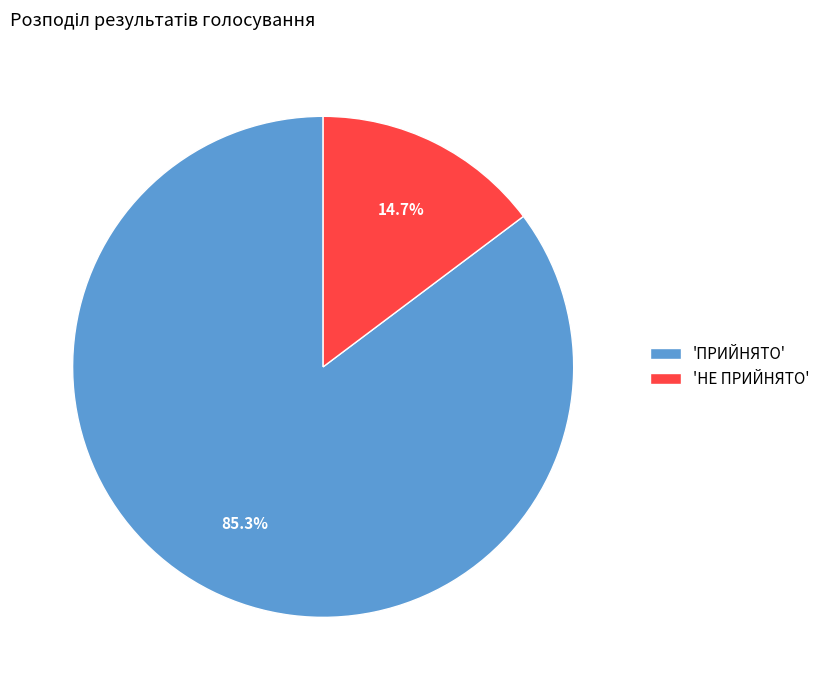

Does 'НЕ ПРИЙНЯТО' represent more than half of the total?

No